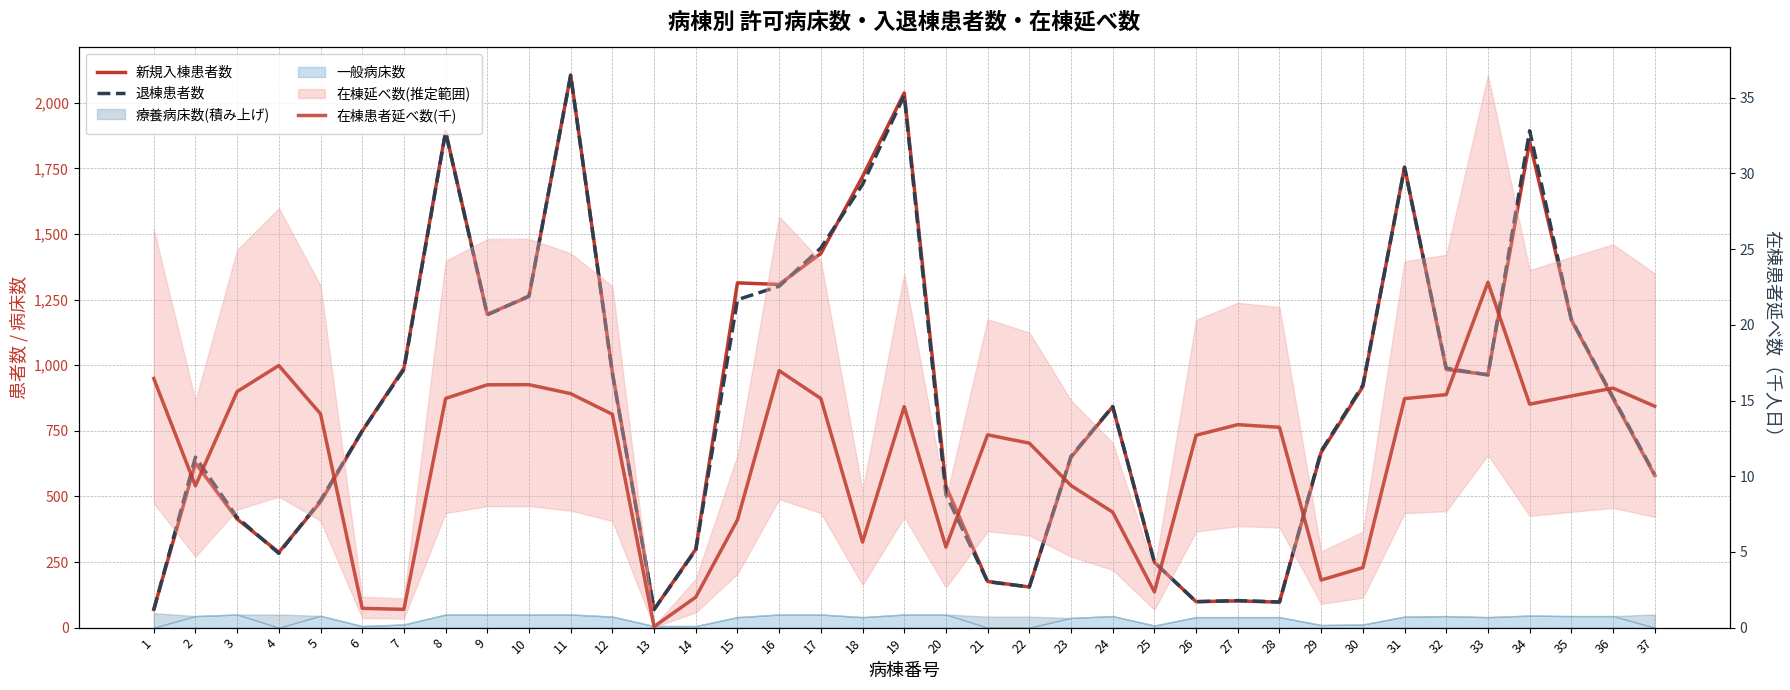

Is the value of 退棟患者数 at 25 greater than the value of 新規入棟患者数 at 1?

Yes